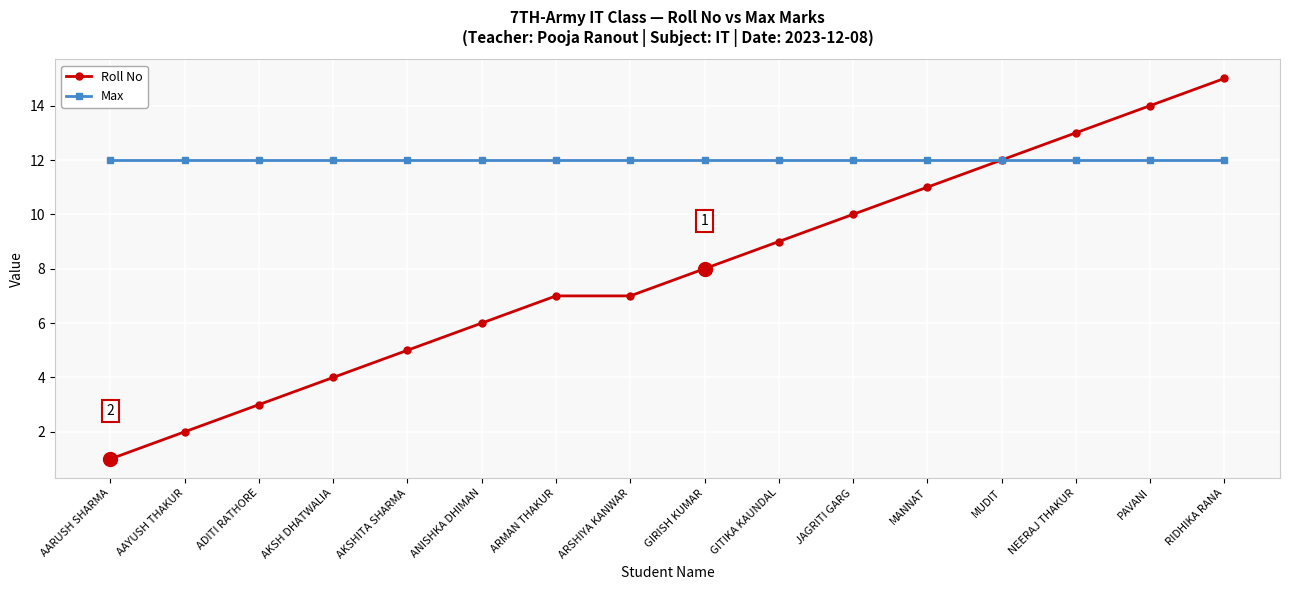

What is the spread (max minus min) of values at ADITI RATHORE?

9